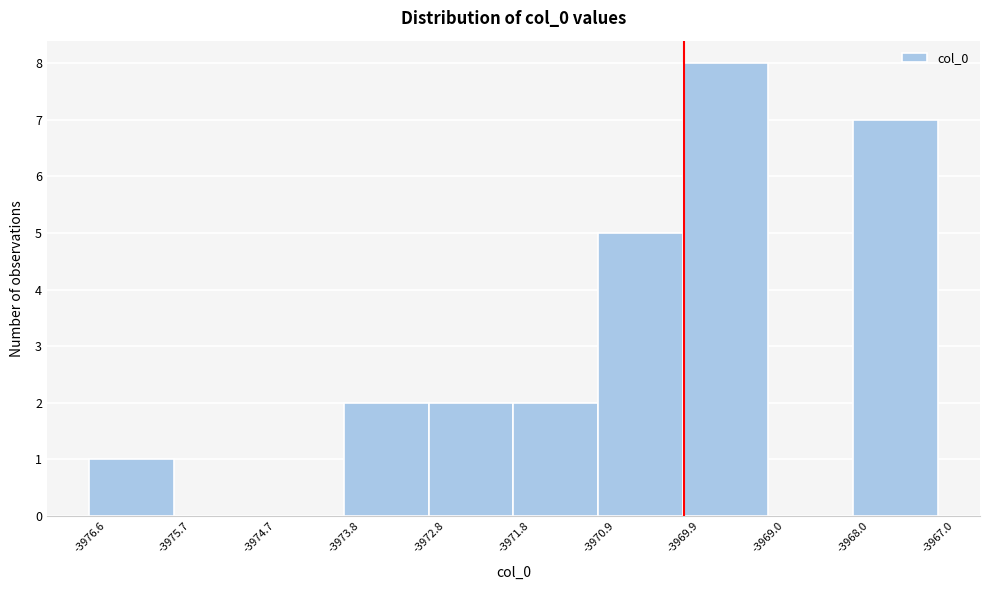

Reading left to right, transcribe this chart: for each bar, give the range it covers on the x-axis and its height. The values are not printed on the chart, so give them approximately, as read against the axis.

-3976.6 to -3975.7: 1
-3975.7 to -3974.7: 0
-3974.7 to -3973.8: 0
-3973.8 to -3972.8: 2
-3972.8 to -3971.8: 2
-3971.8 to -3970.9: 2
-3970.9 to -3969.9: 5
-3969.9 to -3969.0: 8
-3969.0 to -3968.0: 0
-3968.0 to -3967.0: 7